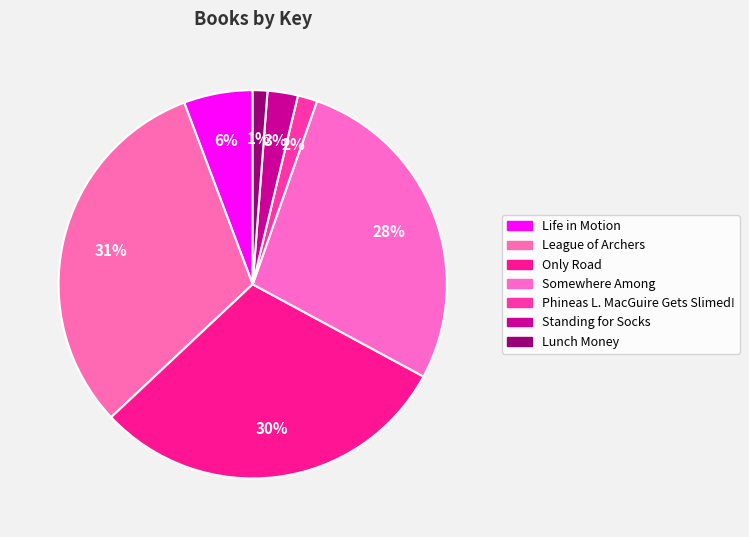

How many segments does this pie chart have?

7